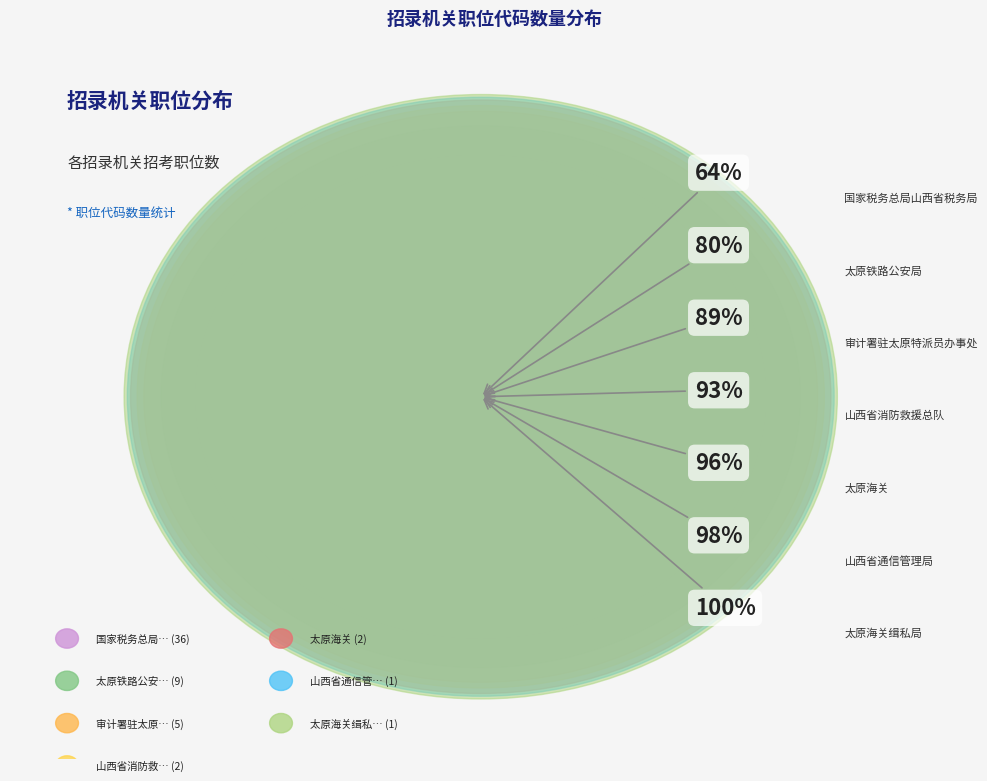

What percentage do 山西省消防救援总队 and 太原海关 together represent?

7.1%